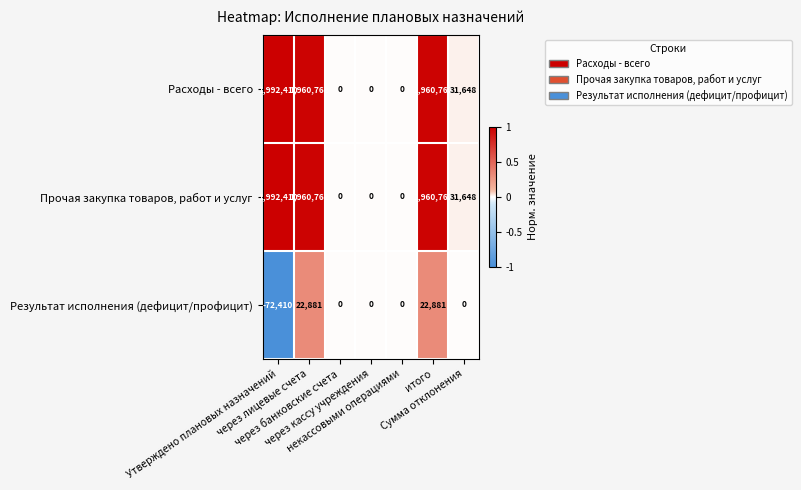

At how many categories does at least one series exceed 131645?

3